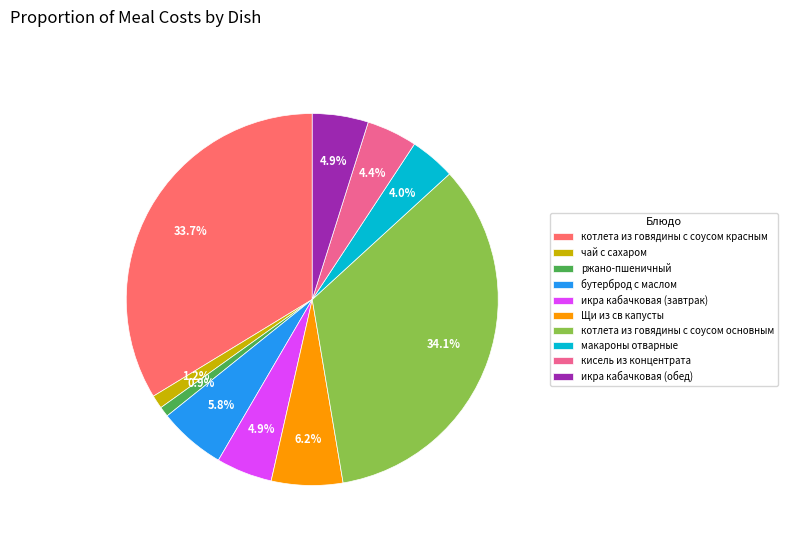

Approximately how many times larger is the value at икра кабачковая (обед) compared to ржано-пшеничный?

5.5